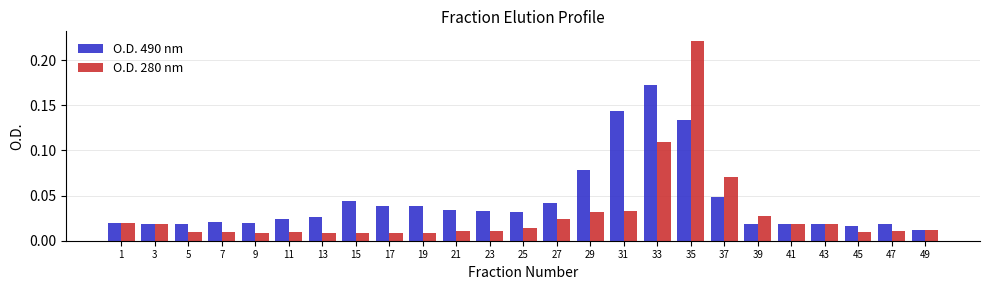

What is the sum of all O.D. 280 nm values?

0.7